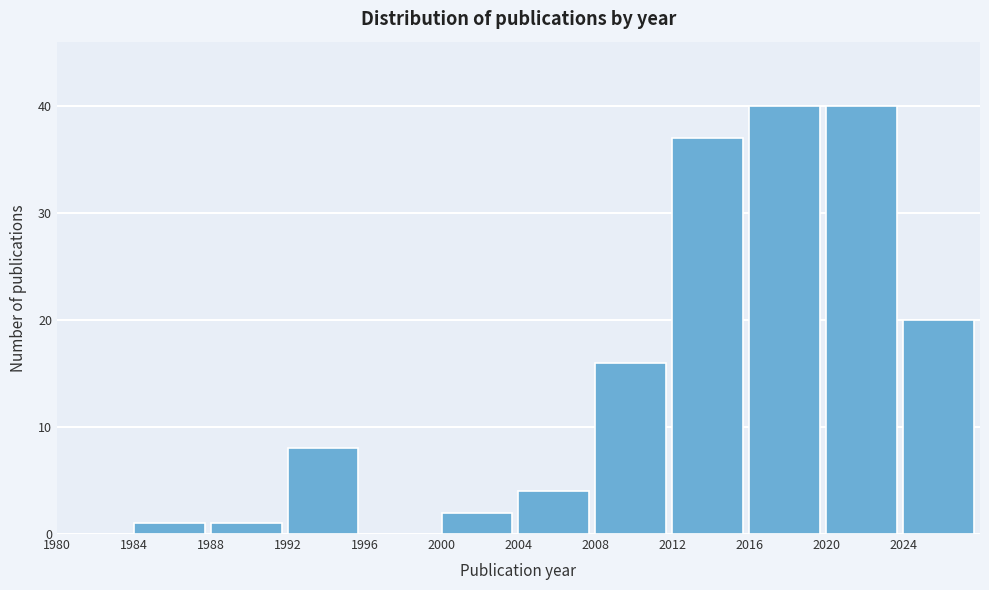

How tall is the bar that spans 2024 to 2028 on the x-axis? The values are not printed on the chart, so give them approximately, as read against the axis.

20